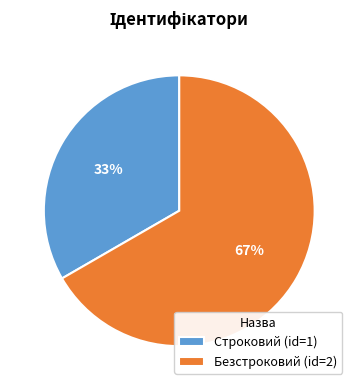

Rank the categories by value from lowest to highest.

Строковий, Безстроковий